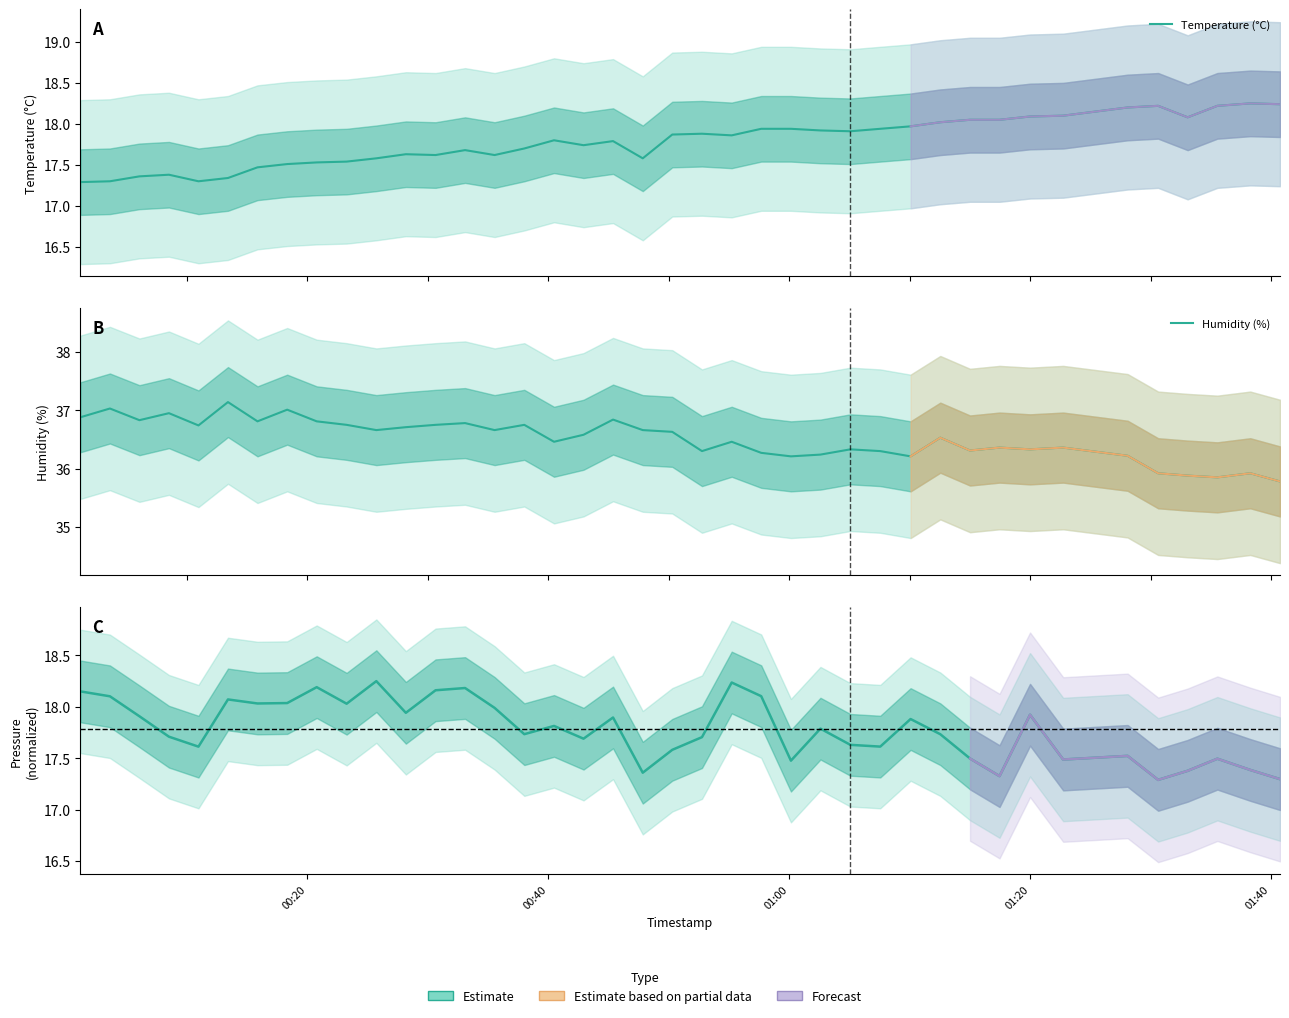

The value of Humidity (%) at 24 is 16.3. True or false?

False